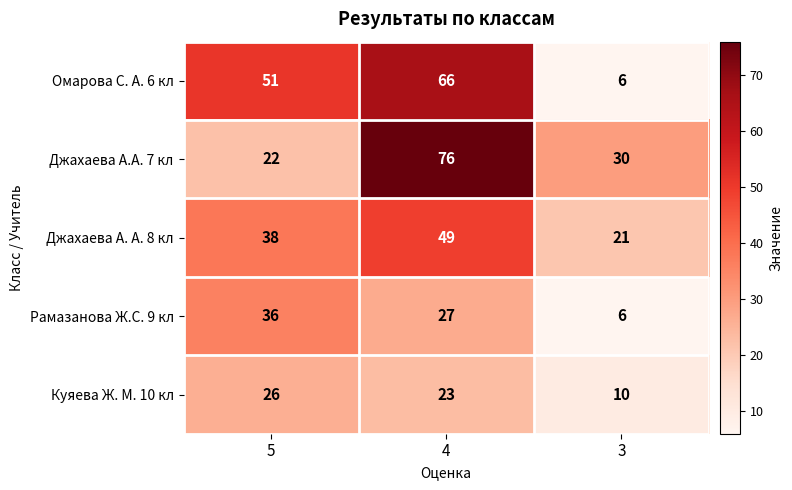

How many Рамазанова Ж.С. 9 кл values are between 6 and 36?

3